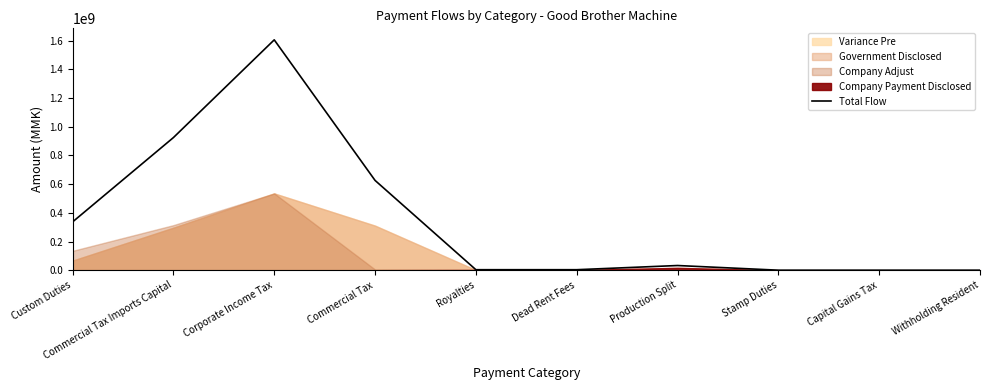

The value at Custom Duties is 336729398.2. True or false?

True